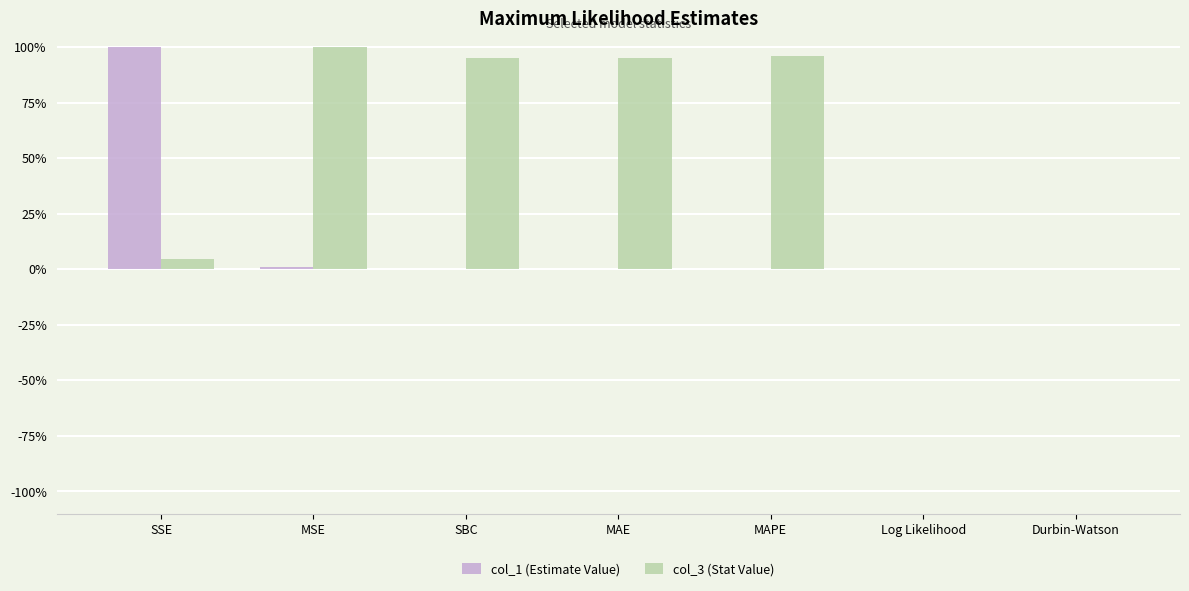

What is the average value of the col_1 (Estimate Value) series?

14.4